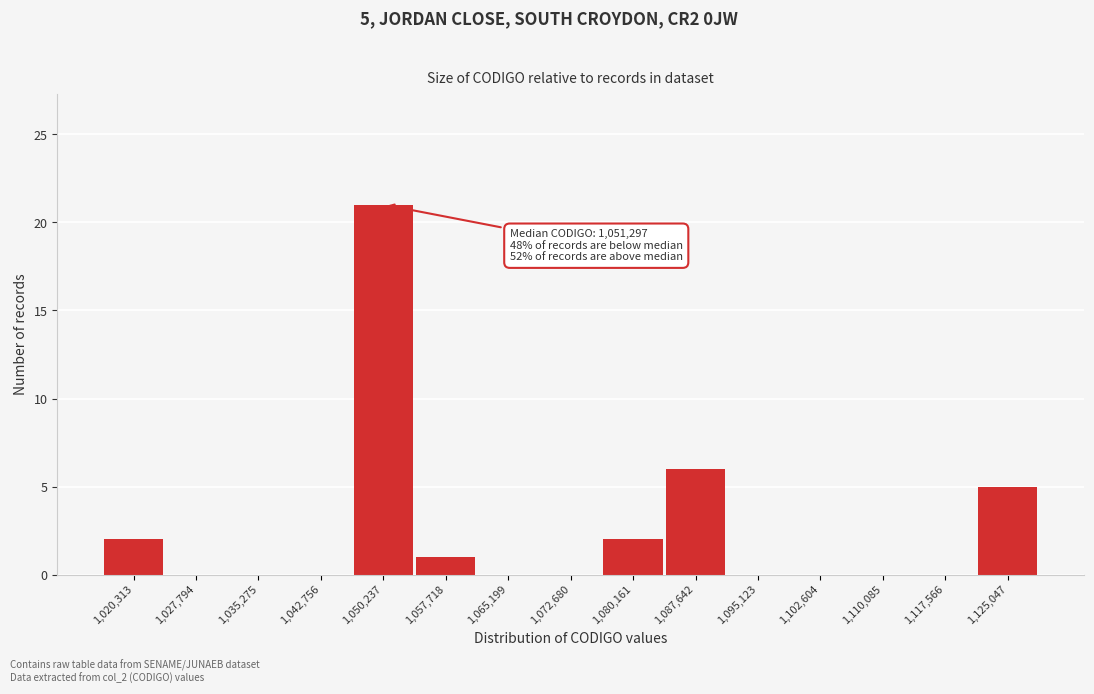

Reading left to right, what are all the values shown in this chart?

1,020,313=2	1,027,794=0	1,035,275=0	1,042,756=0	1,050,237=21	1,057,718=1	1,065,199=0	1,072,680=0	1,080,161=2	1,087,642=6	1,095,123=0	1,102,604=0	1,110,085=0	1,117,566=0	1,125,047=5